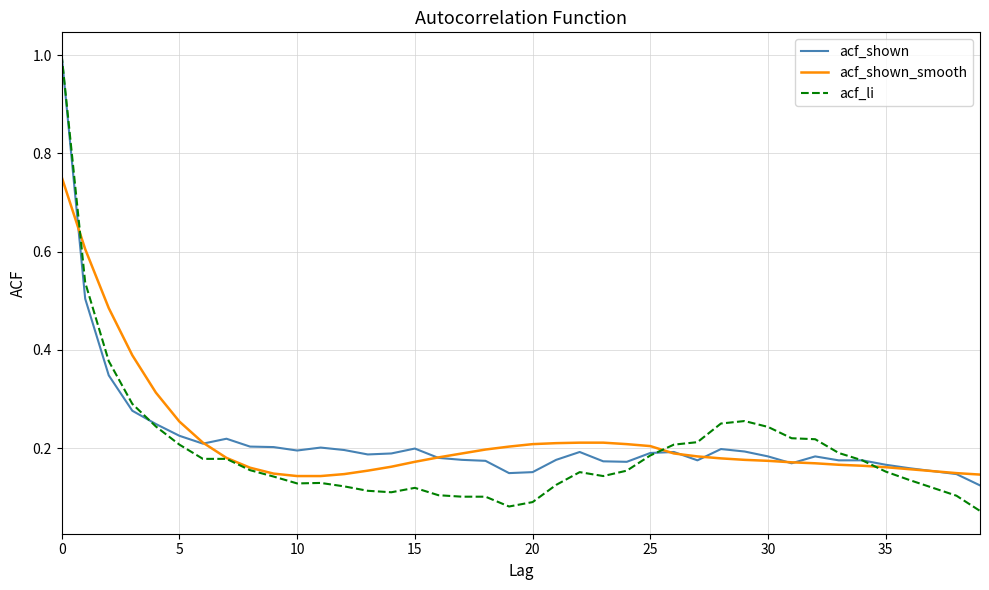

What is the maximum value shown in the chart?

1.0